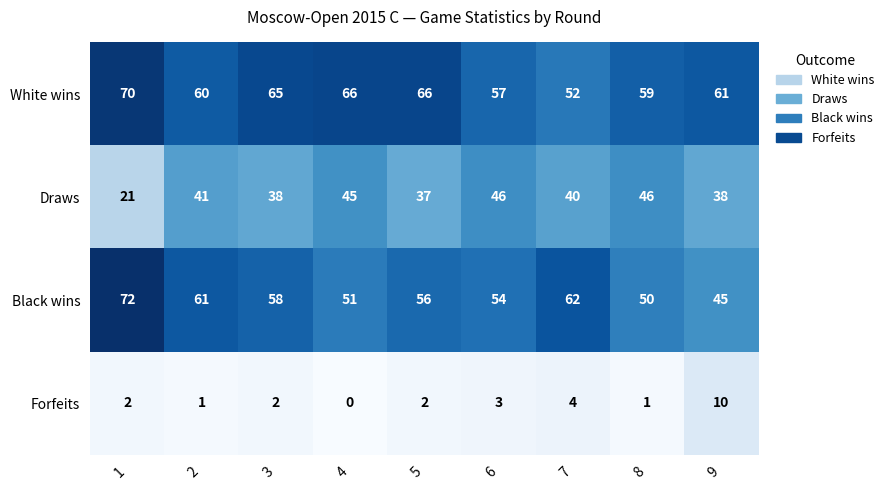

Is it true that Draws equals 13 at 5?

False